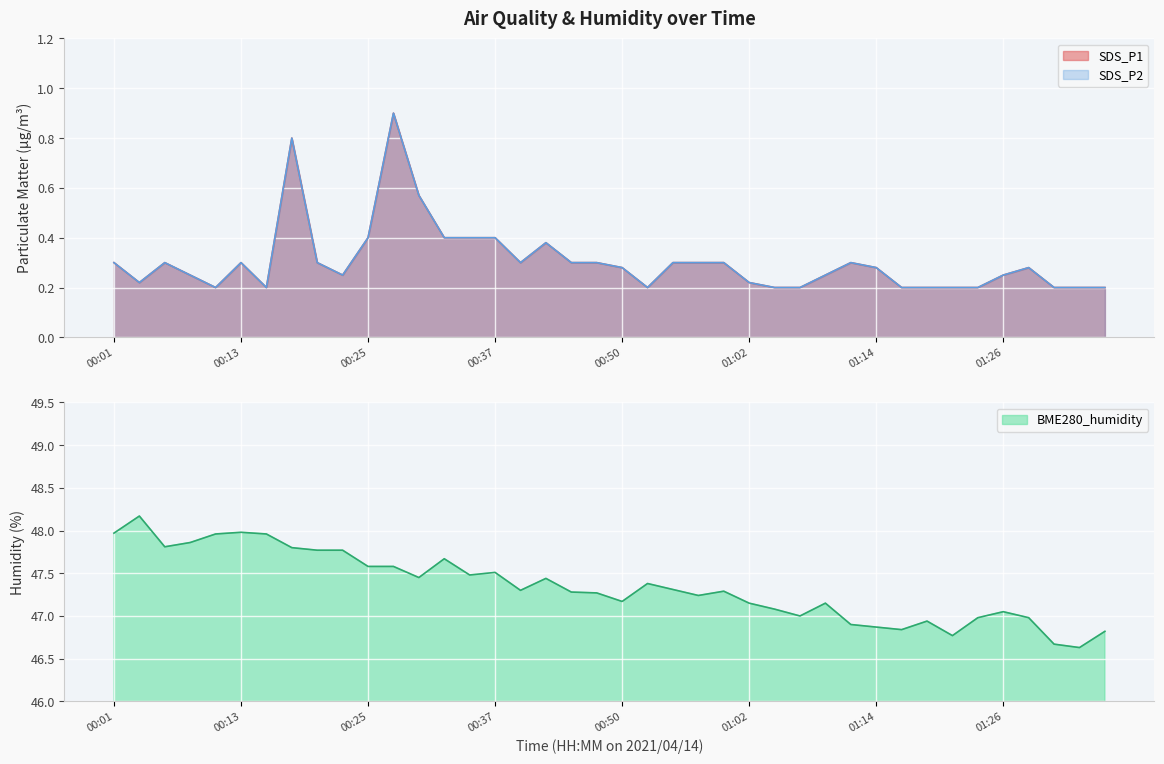

At 00:25, list the series in order from largest to smallest.

BME280_humidity, SDS_P1, SDS_P2